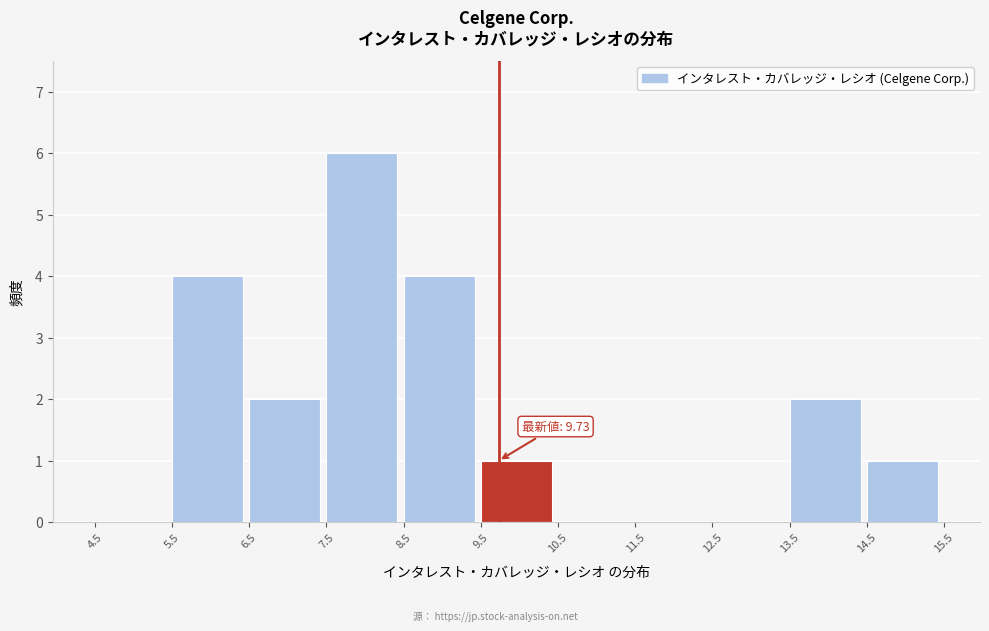

Which range on the x-axis has the tallest bar?

7.5 to 8.5